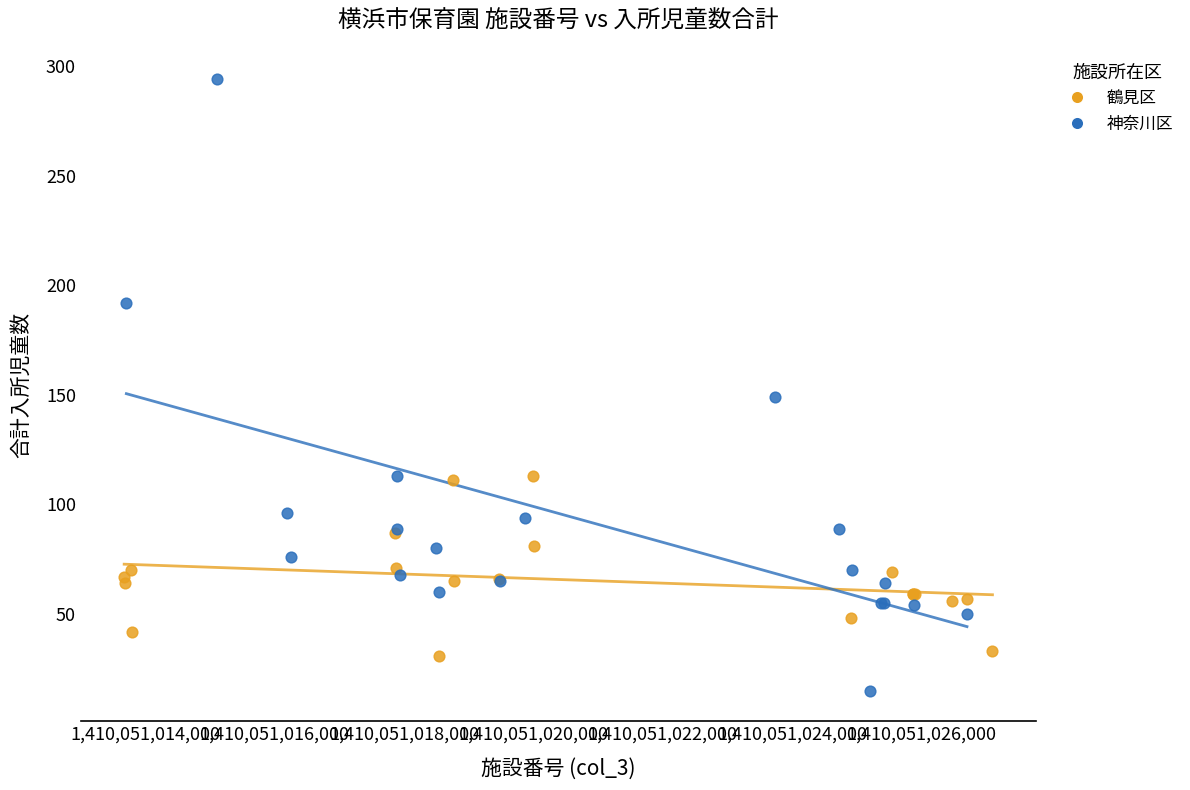

Which series has the largest Y range (max minus min)?

神奈川区